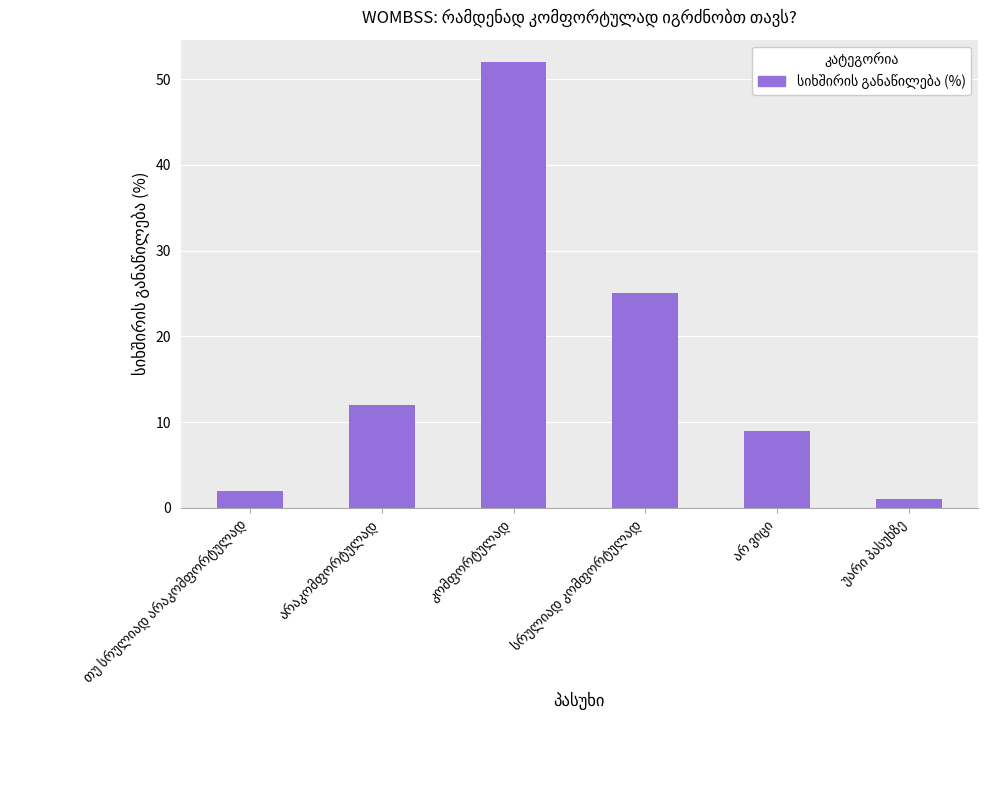

Count the number of data series in this chart.

1